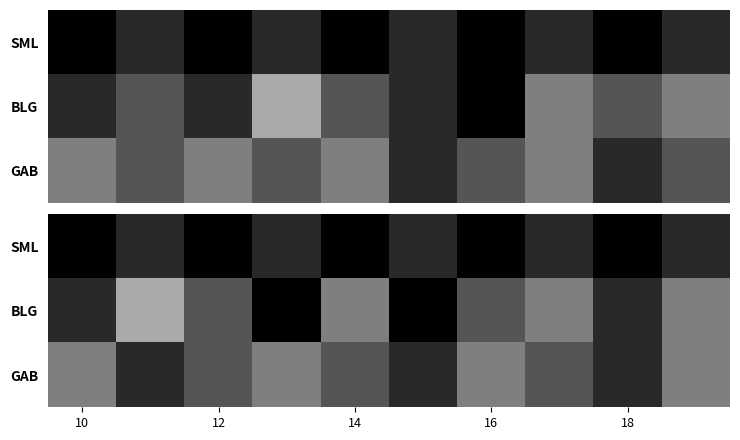

What is the lowest value of the GAB series?

5